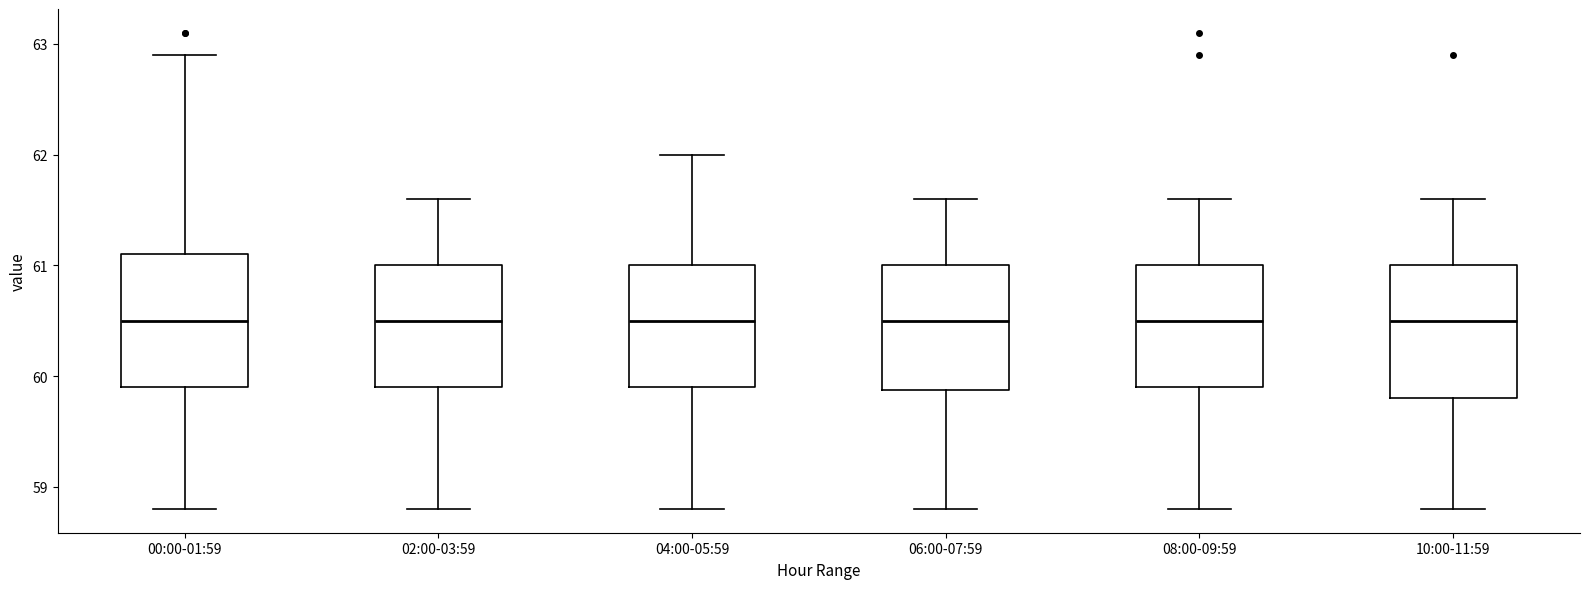

Reading left to right, read every box against the y-axis: the position of its median line, the range the box covers, and the ends of its whiskers. The values are not printed on the chart, so give them approximately, as read against the axis.

00:00-01:59: median 60.5, box 59.9 to 61.1, whiskers 58.8 to 62.9
02:00-03:59: median 60.5, box 59.9 to 61.0, whiskers 58.8 to 61.6
04:00-05:59: median 60.5, box 59.9 to 61.0, whiskers 58.8 to 62.0
06:00-07:59: median 60.5, box 59.9 to 61.0, whiskers 58.8 to 61.6
08:00-09:59: median 60.5, box 59.9 to 61.0, whiskers 58.8 to 61.6
10:00-11:59: median 60.5, box 59.8 to 61.0, whiskers 58.8 to 61.6